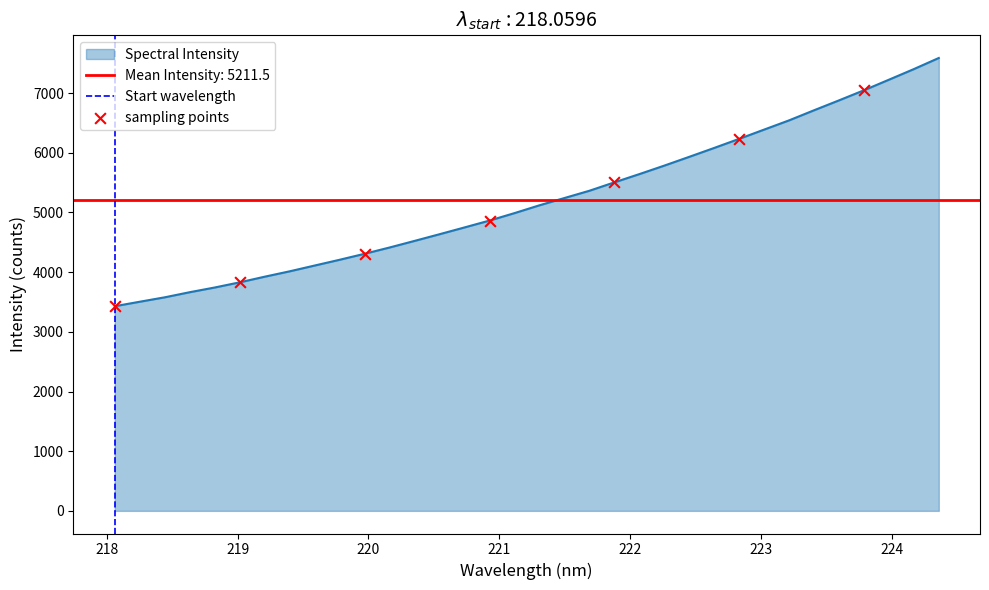

Between 222.263 and 220.1623, which is larger?

222.263